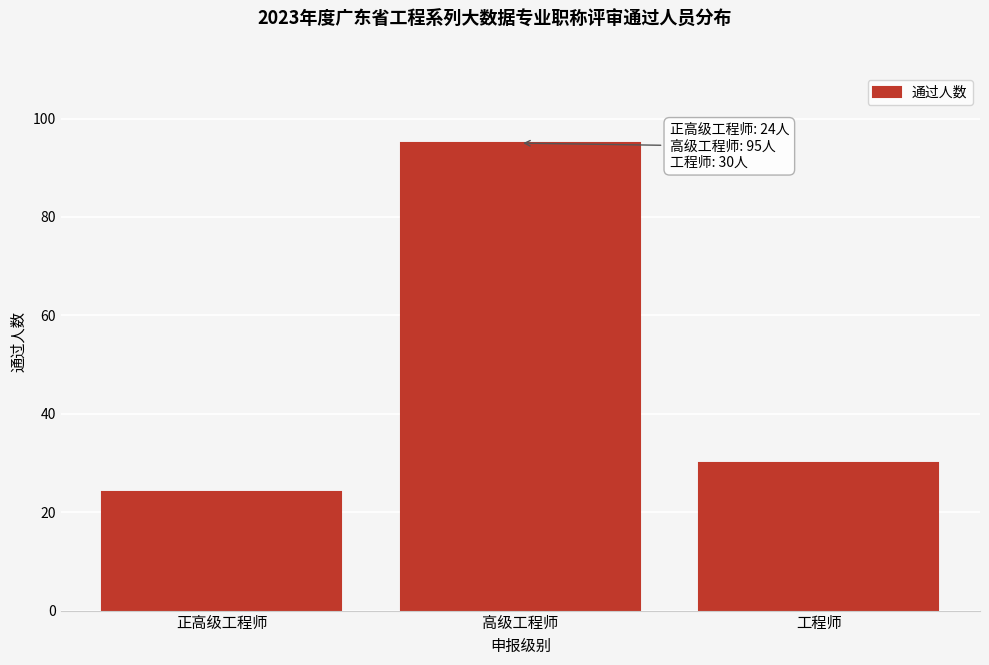

Reading left to right, list all the values displayed in this chart.

正高级工程师=24	高级工程师=95	工程师=30